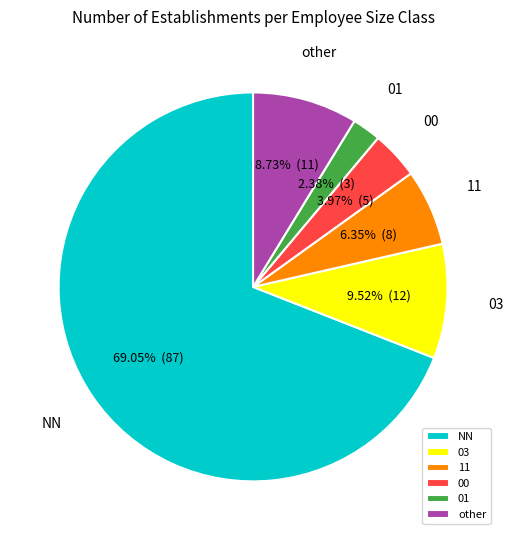

True or false: 03 accounts for 10% of the total.

True